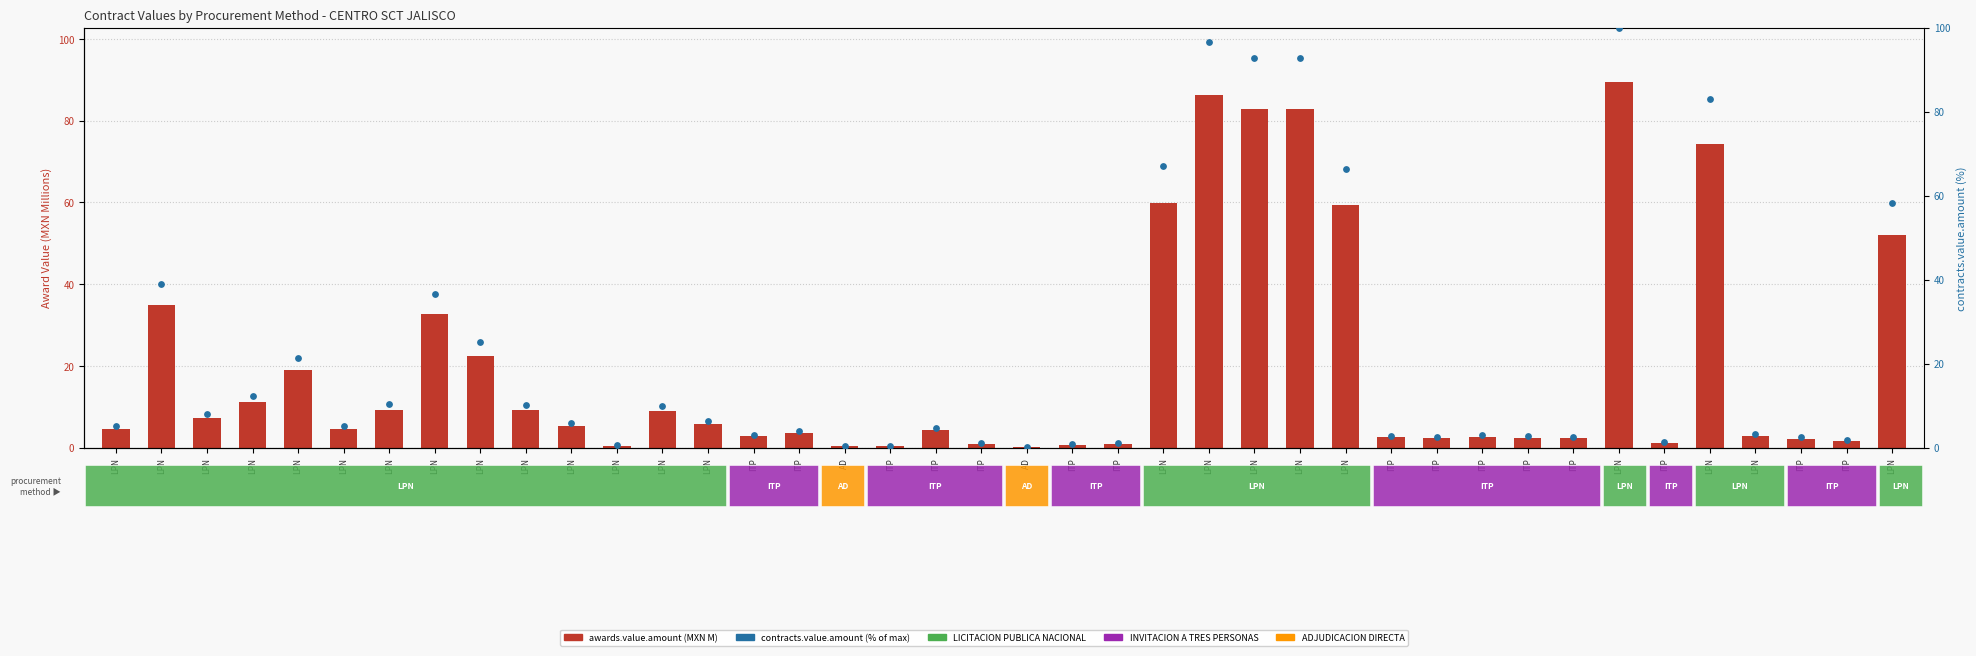

Which series reaches the minimum Y coordinate?

awards.value.amount